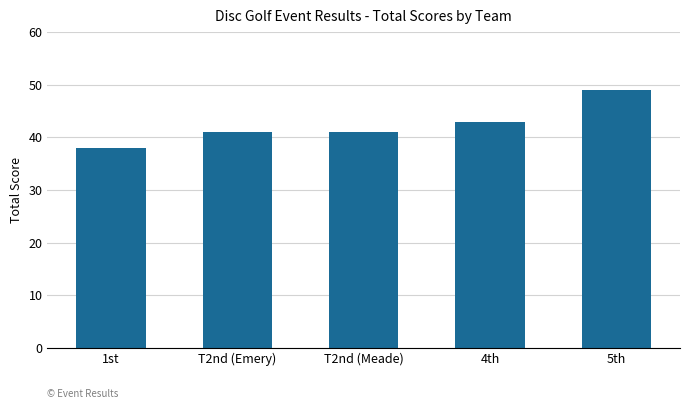

What is the label of the 1st bar from the left?

1st